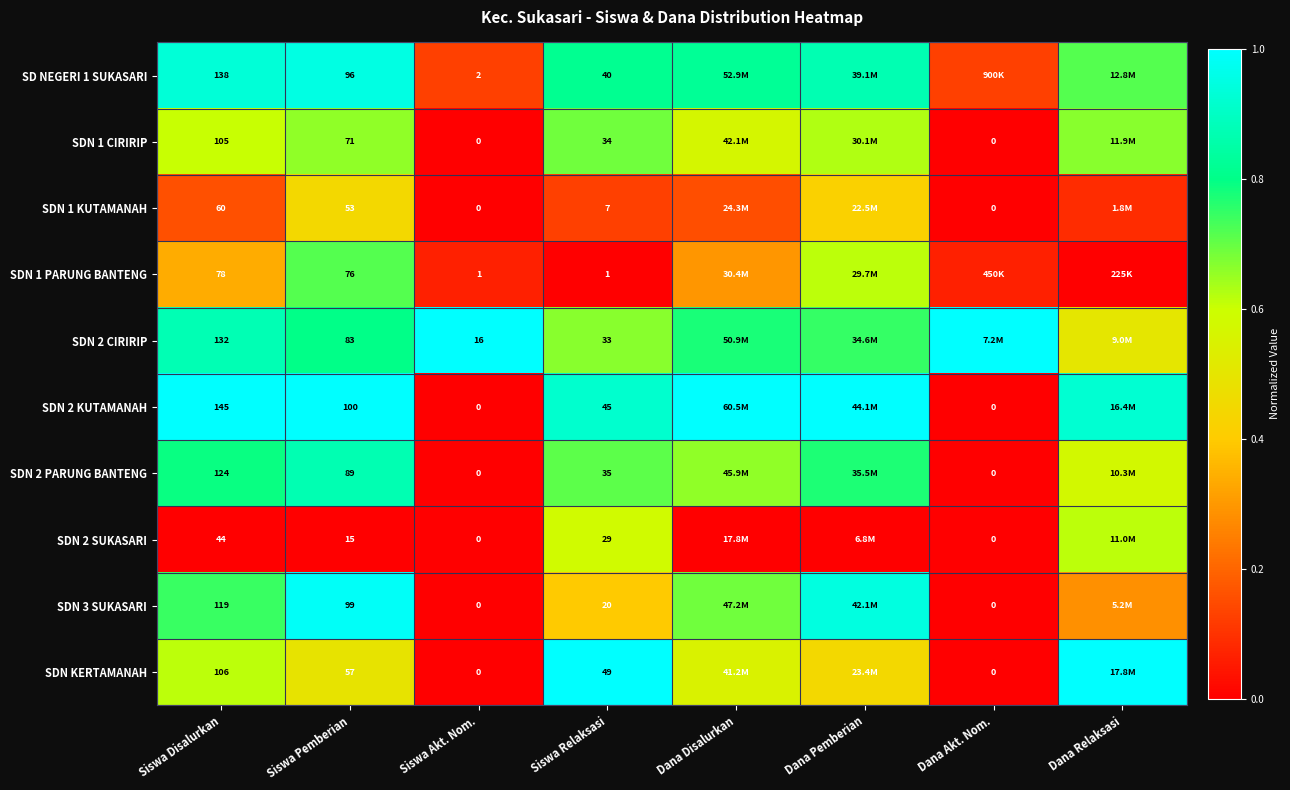

The SDN 1 PARUNG BANTENG series shows 0.5 at Dana Relaksasi. True or false?

False